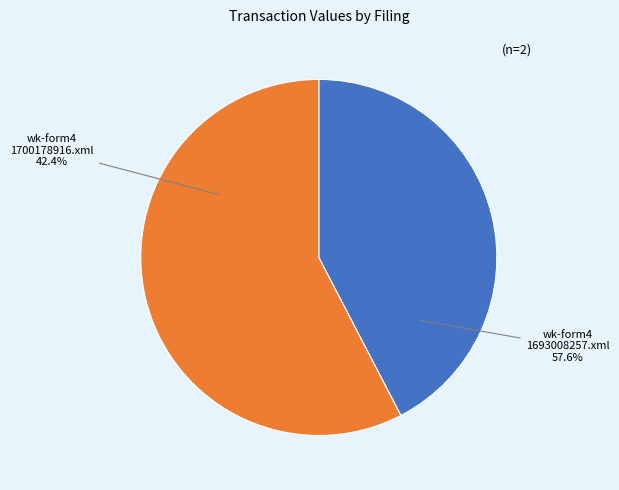

Is it true that wk-form4_1693008257.xml is 66% of the pie?

False